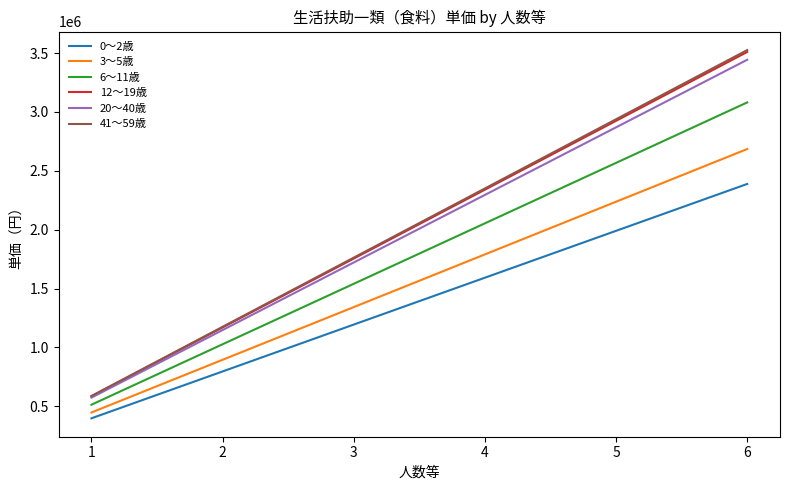

Read the 12～19歳 value at 6, to the nearest 100.

3510000